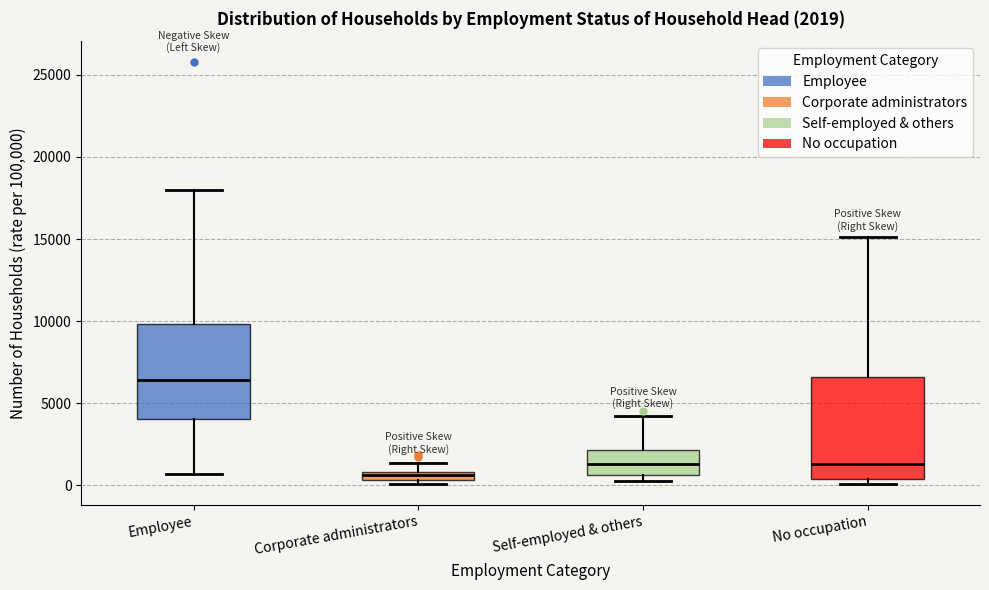

Which box has the lowest median line?

Corporate administrators